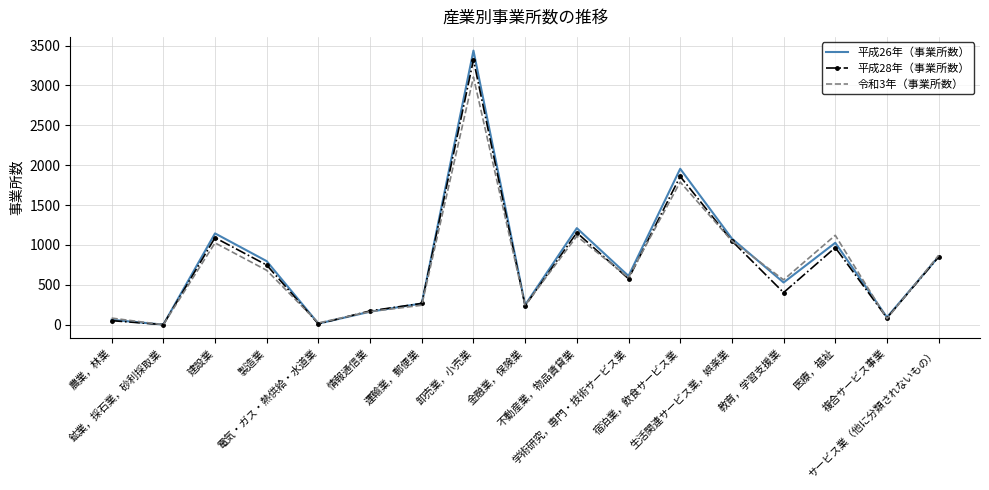

Count the number of categories in the chart.

17